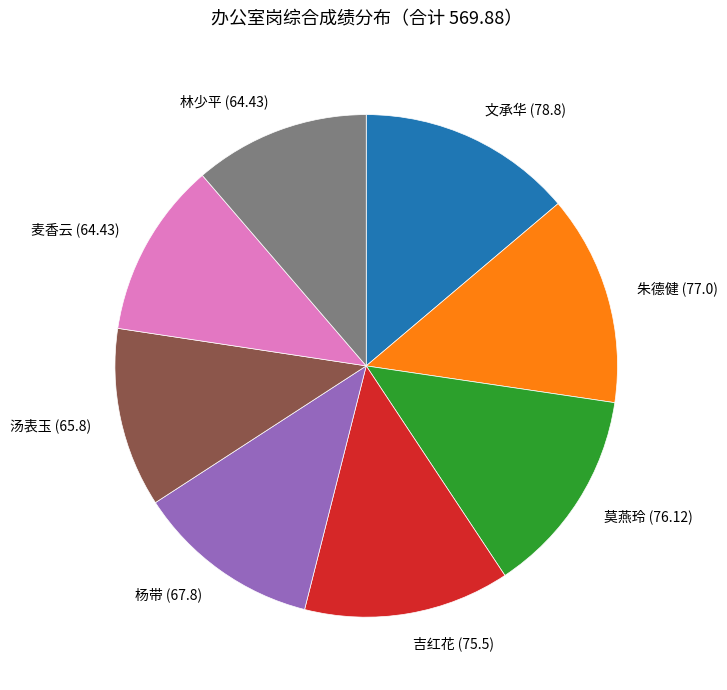

What is the ratio of the value at 汤表玉 to the value at 吉红花?

0.9